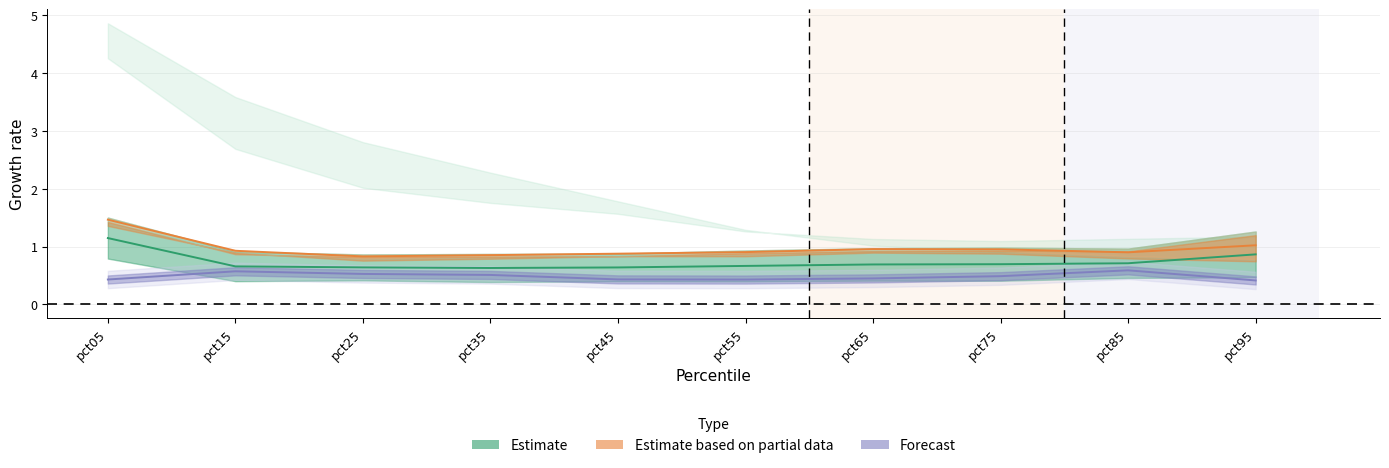

Is the value of Estimate at pct65 greater than the value of Forecast at pct25?

Yes